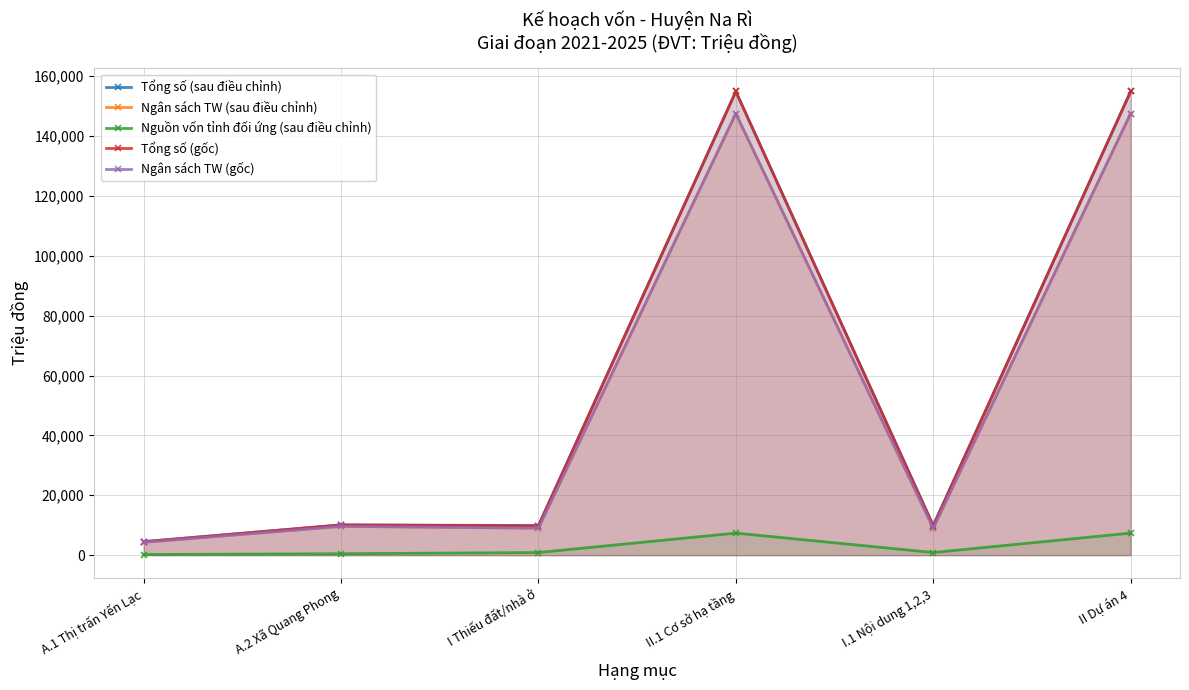

Reading left to right, what are all the values shown in this chart?

Tổng số (sau điều chỉnh): 4513.0	10104.7	9900.0	154894.0	9900.0	154894.0
Ngân sách TW (sau điều chỉnh): 4298.0	9623.5	9020.0	147518.0	9020.0	147518.0
Nguồn vốn tỉnh đối ứng (sau điều chỉnh): 215.0	481.2	880.0	7376.0	880.0	7376.0
Tổng số (gốc): 4513.0	10104.7	9796.0	154894.0	9796.0	154894.0
Ngân sách TW (gốc): 4298.0	9623.5	9020.0	147518.0	9020.0	147518.0